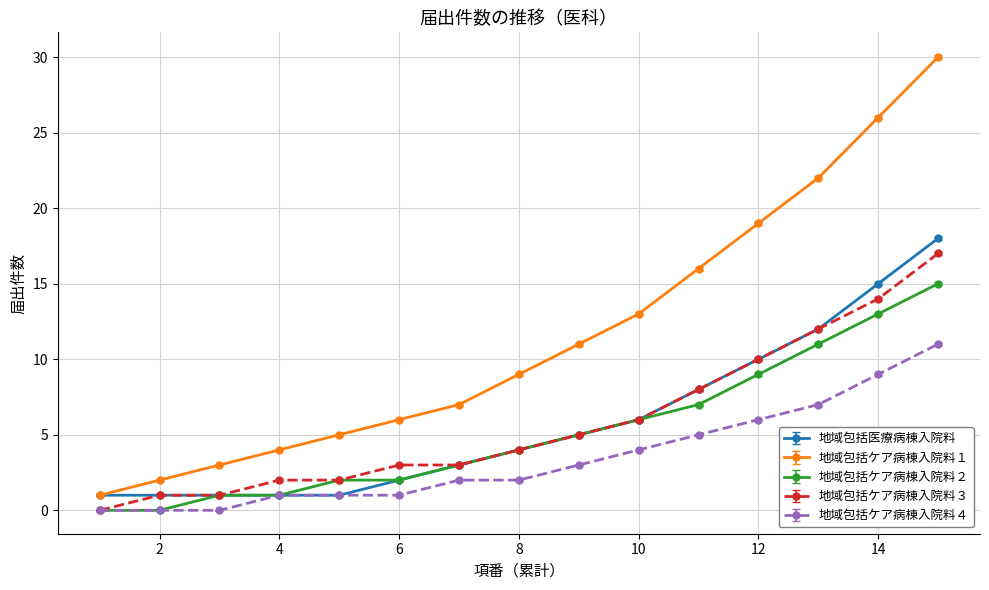

At how many categories does at least one series exceed 21?

3